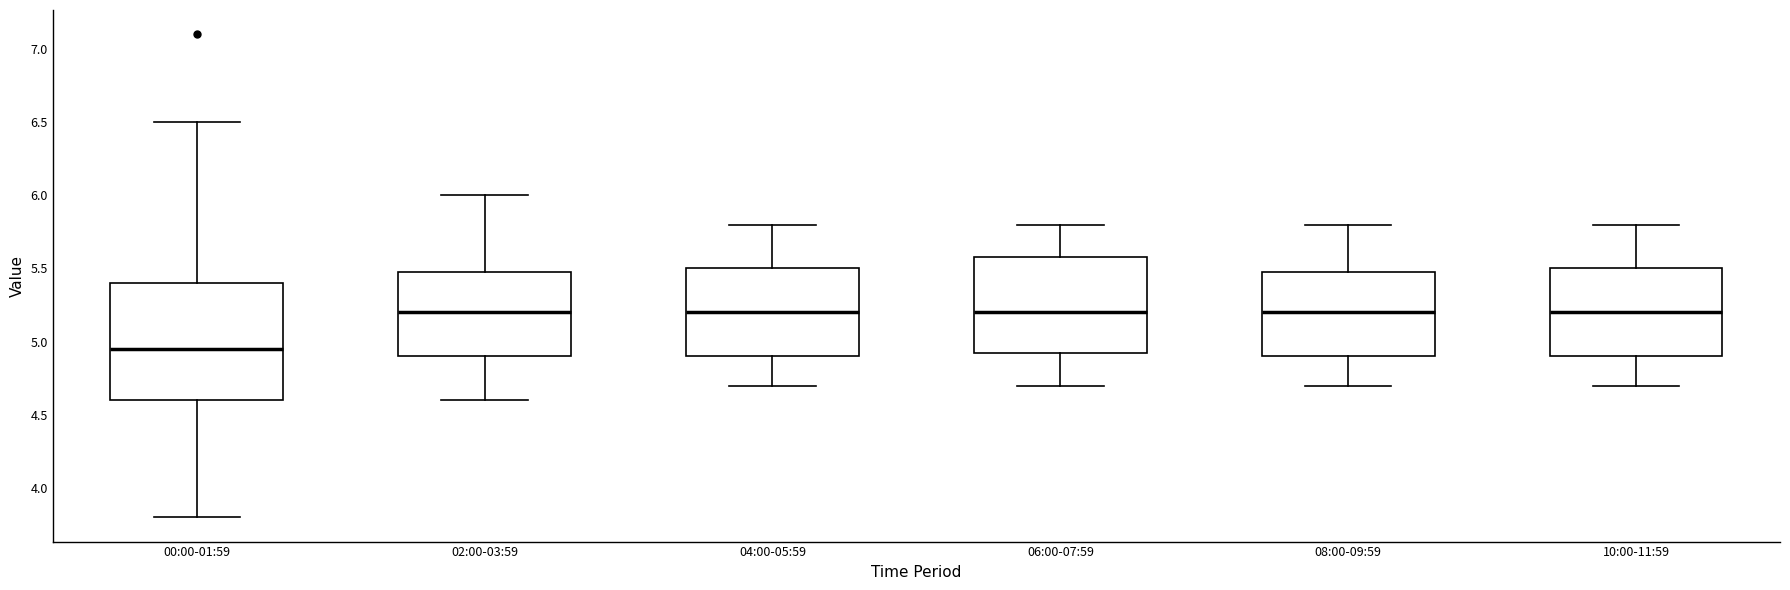

Which box's median line is the lowest?

00:00-01:59